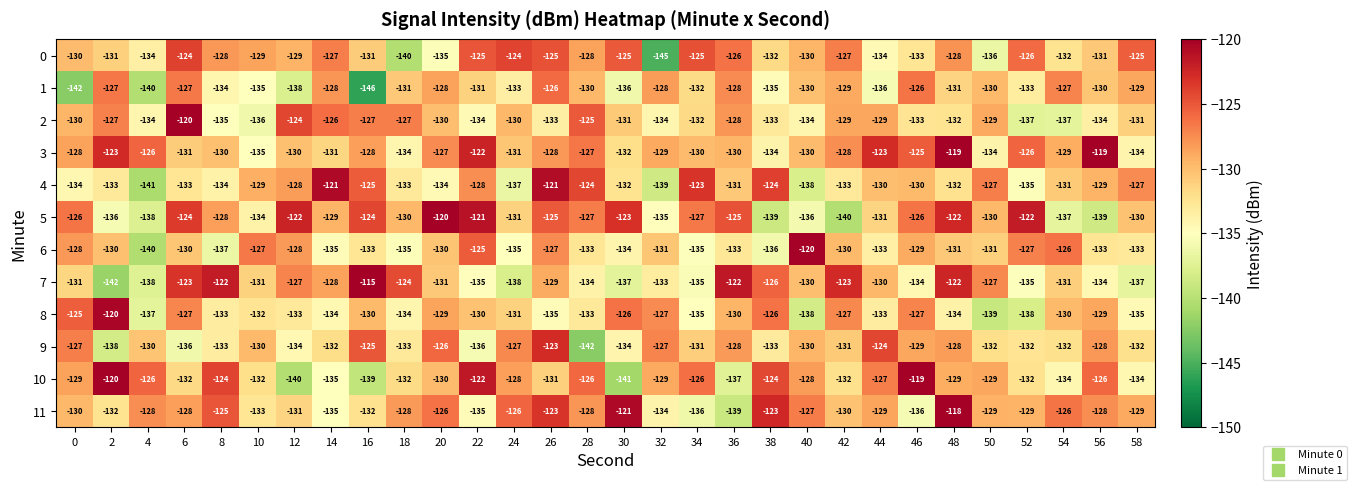

What is the greatest value displayed?

-115